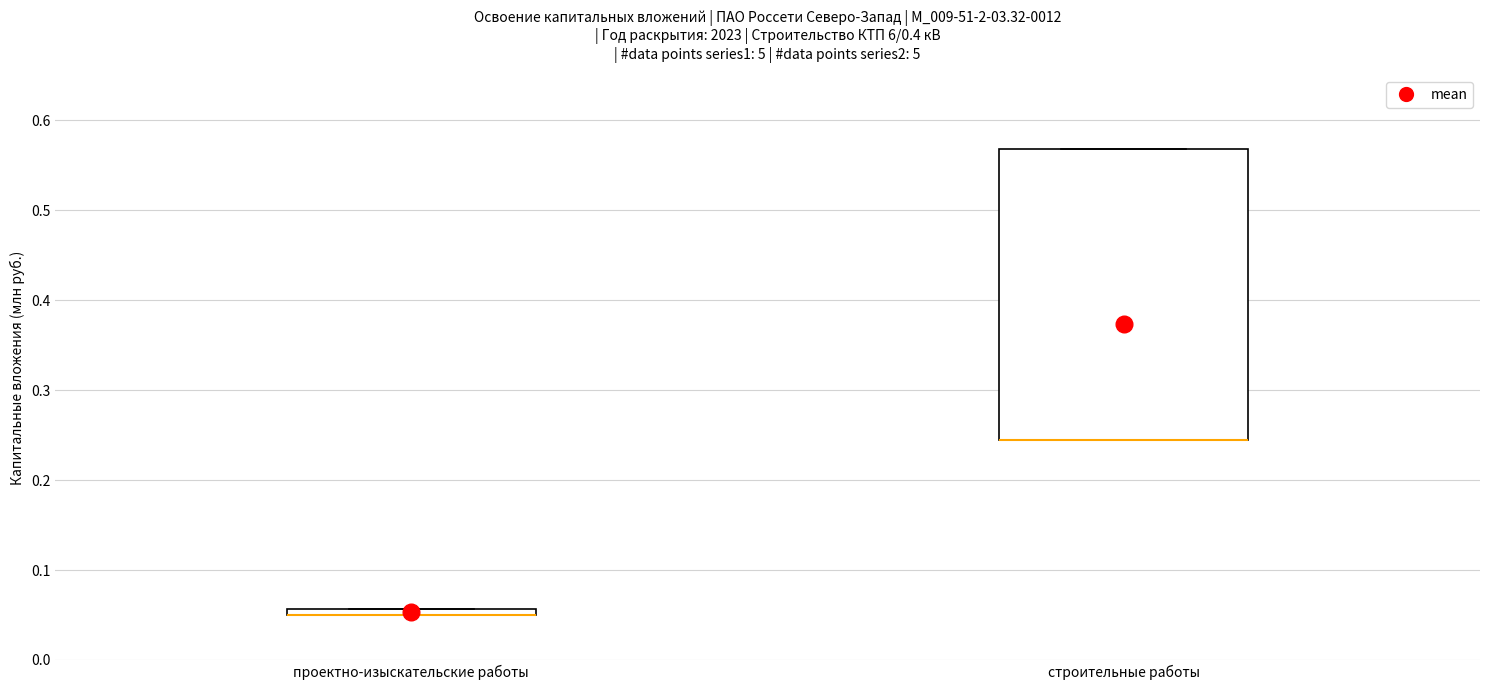

Comparing the boxes themselves (not the whiskers), which one is the tallest?

строительные работы